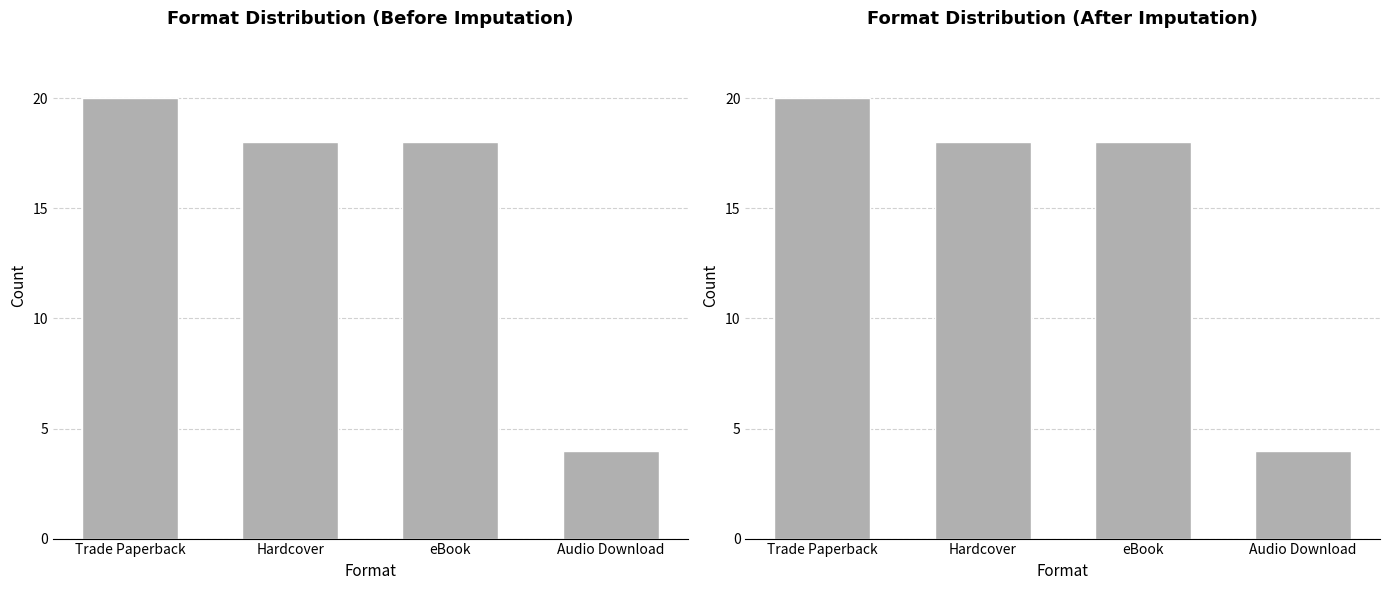

The chart shows a value of 18 at eBook. True or false?

True